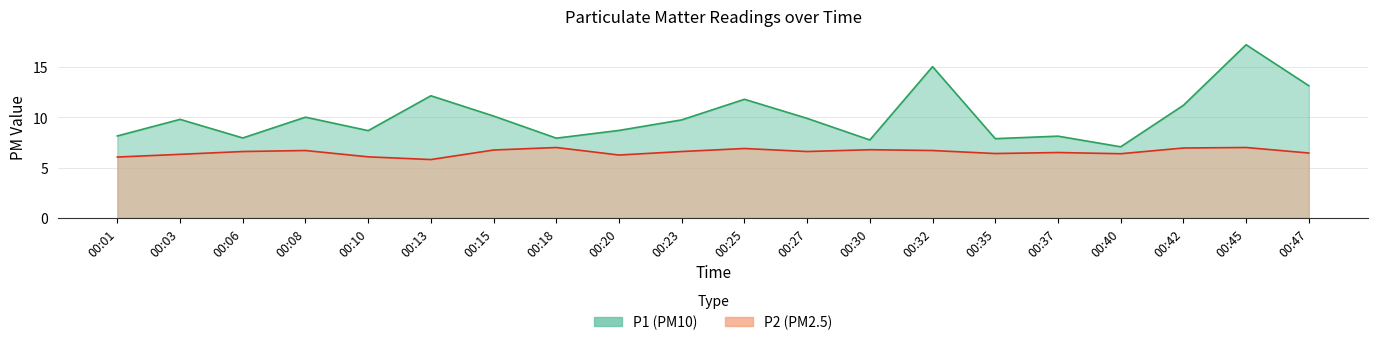

In P1, how many points are lower than both neighbors (excluding endpoints)?

6